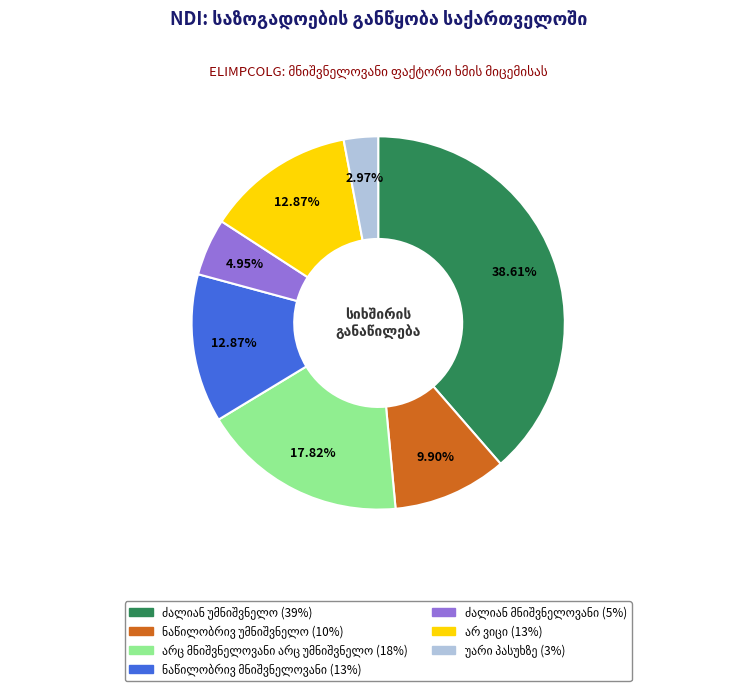

Is there a majority slice in this chart?

No